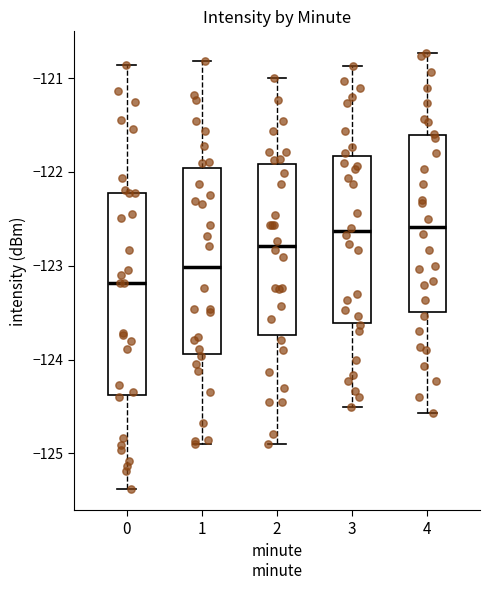

Reading left to right, transcribe this box plot: for each box, give where its median line is, the range the box spans, and where its two whiskers end, as read against the y-axis. The values are not printed on the chart, so give them approximately, as read against the axis.

0: median -123.2, box -124.4 to -122.2, whiskers -125.4 to -120.9
1: median -123.0, box -123.9 to -122.0, whiskers -124.9 to -120.8
2: median -122.8, box -123.7 to -121.9, whiskers -124.9 to -121.0
3: median -122.6, box -123.6 to -121.8, whiskers -124.5 to -120.9
4: median -122.6, box -123.5 to -121.6, whiskers -124.6 to -120.7